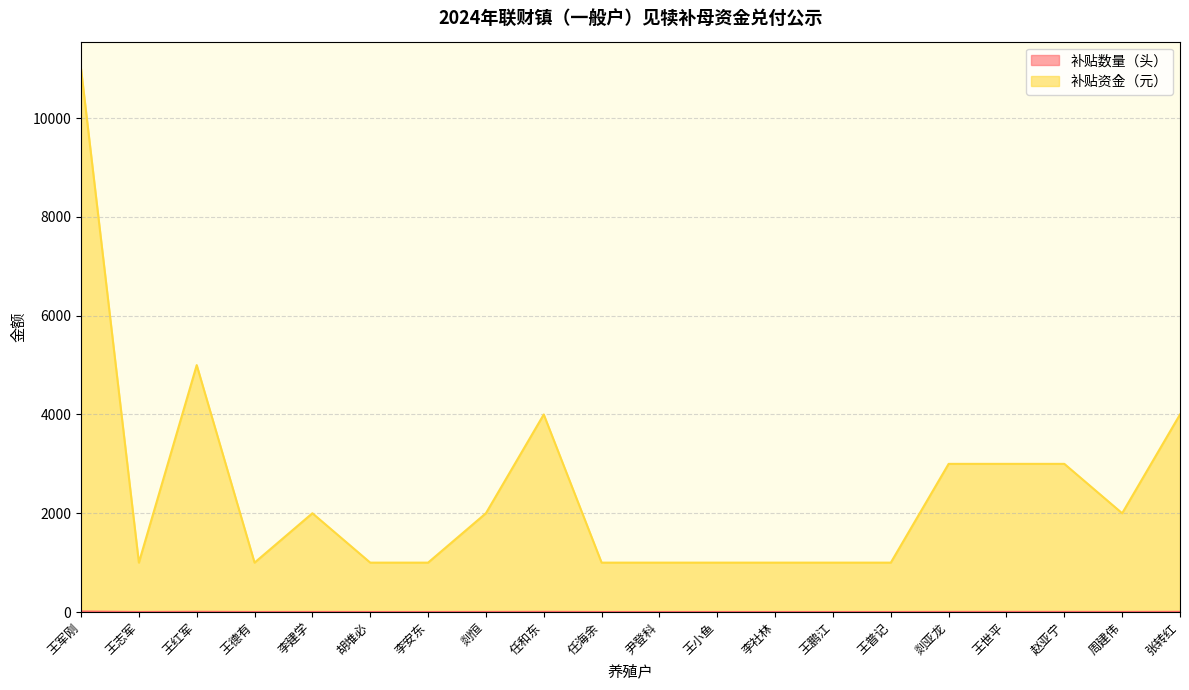

Where does the 补贴资金（元） series first go above 2000?

王军刚